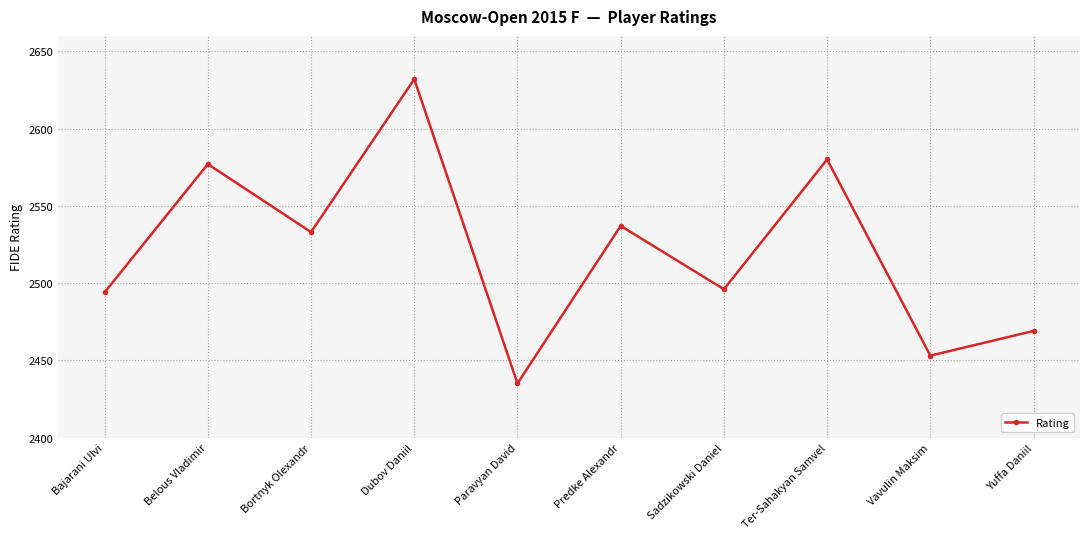

Reading left to right, what are all the values shown in this chart?

2494	2577	2533	2632	2435	2537	2496	2580	2453	2469